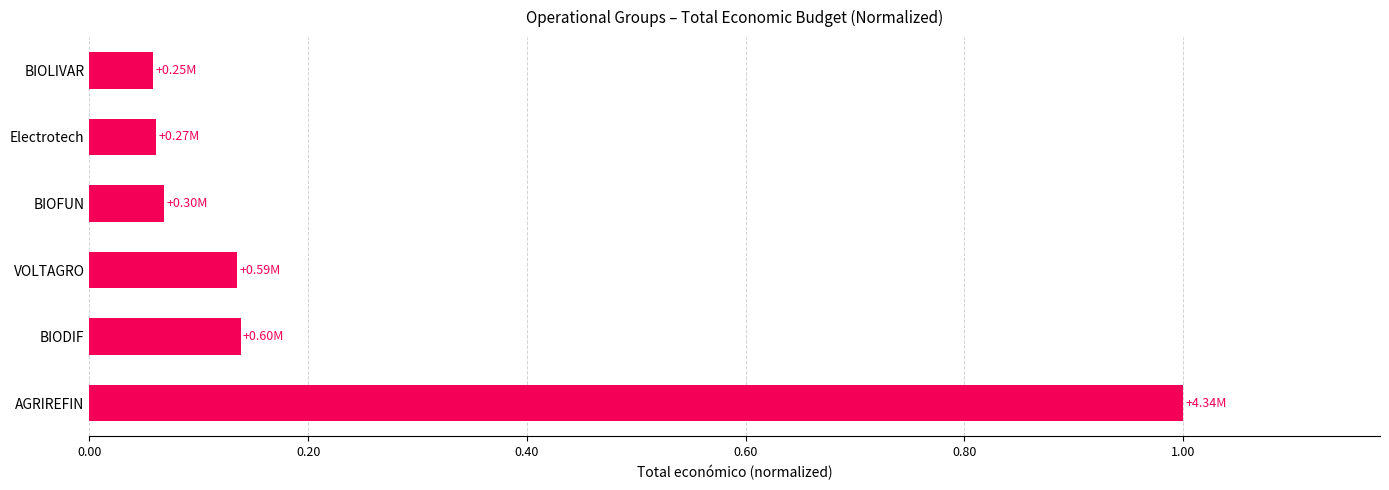

Are the bars horizontal?

Yes